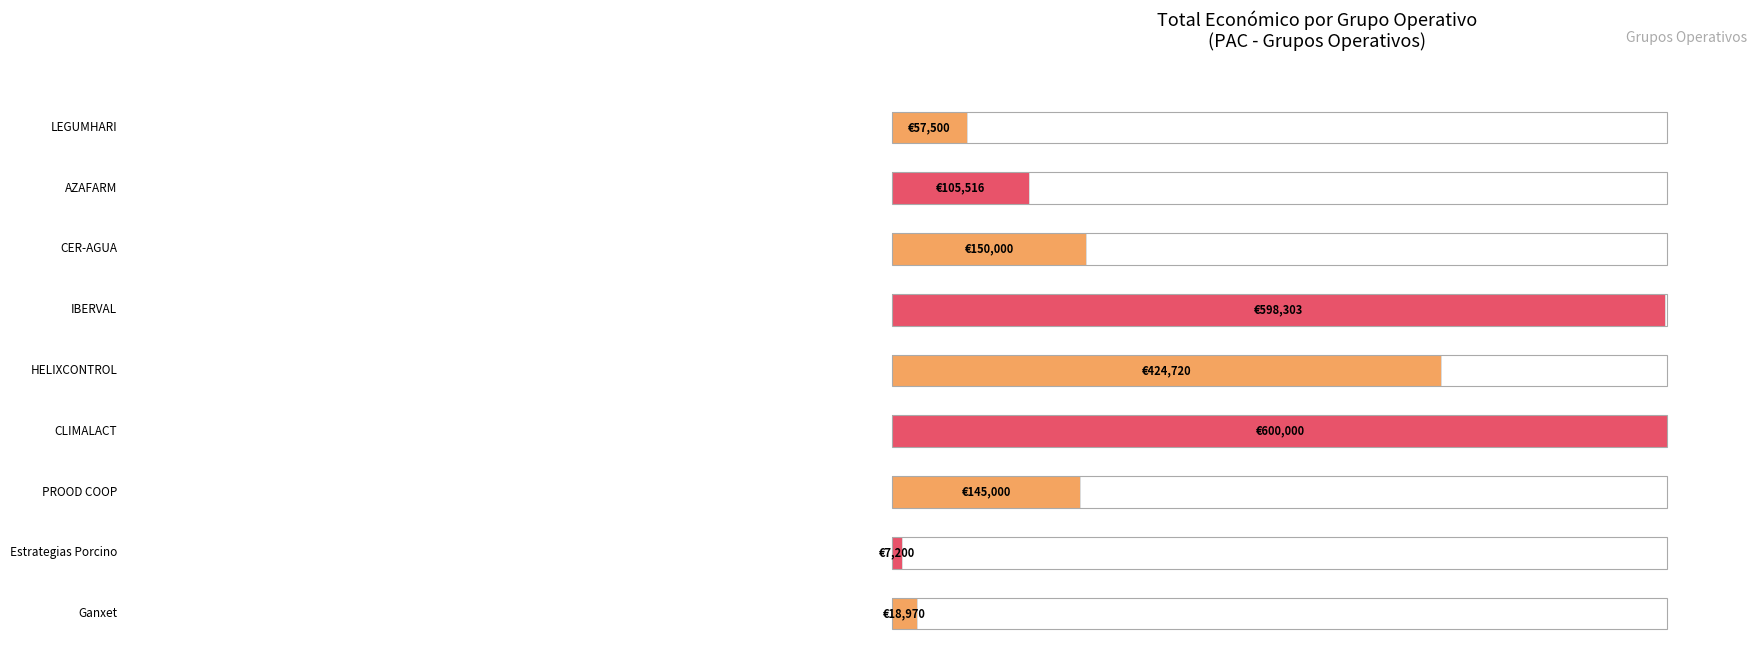

What is the average value?

234134